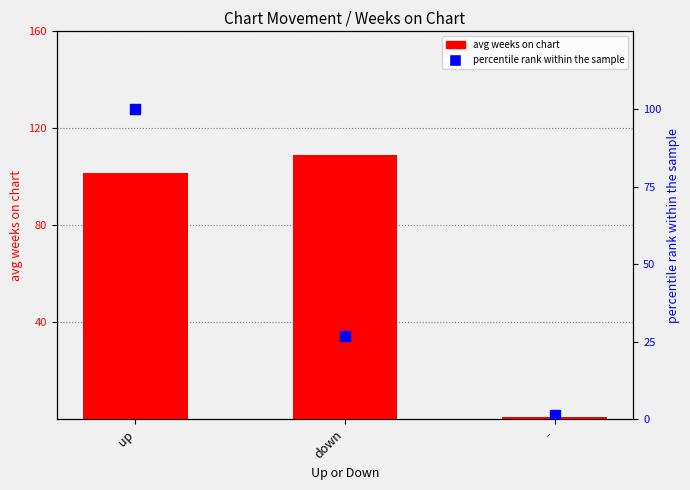

Which series has the largest Y range (max minus min)?

avg weeks on chart